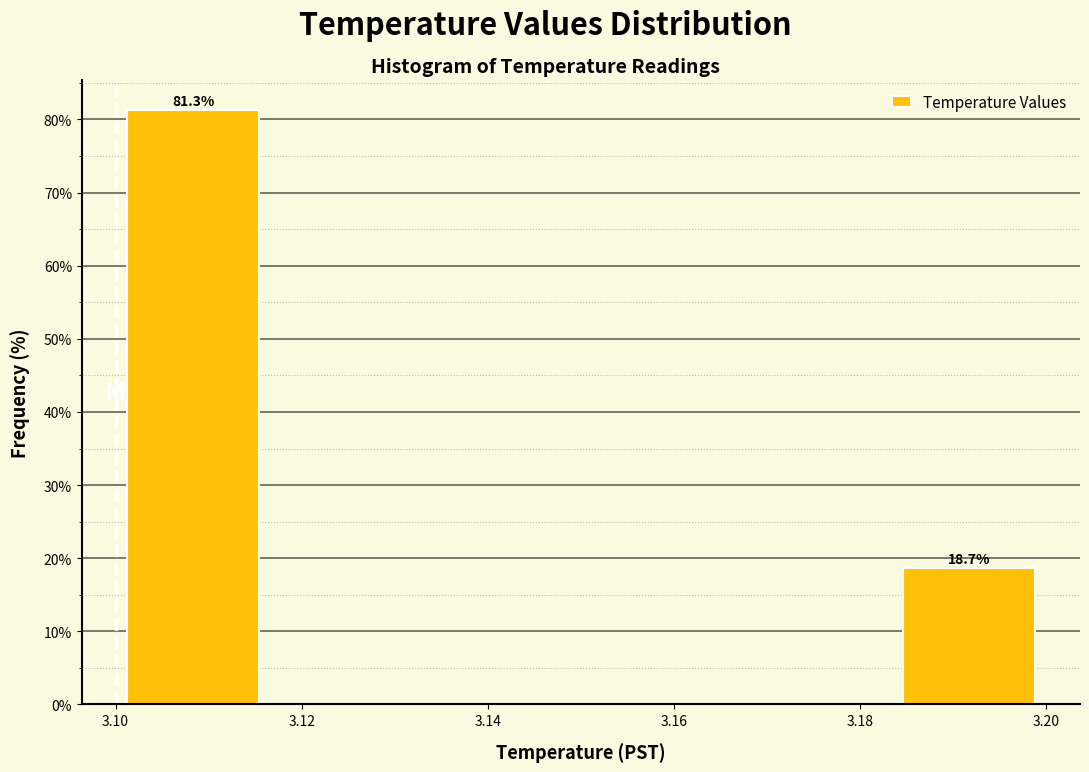

Which range on the x-axis has the tallest bar?

3.100 to 3.116